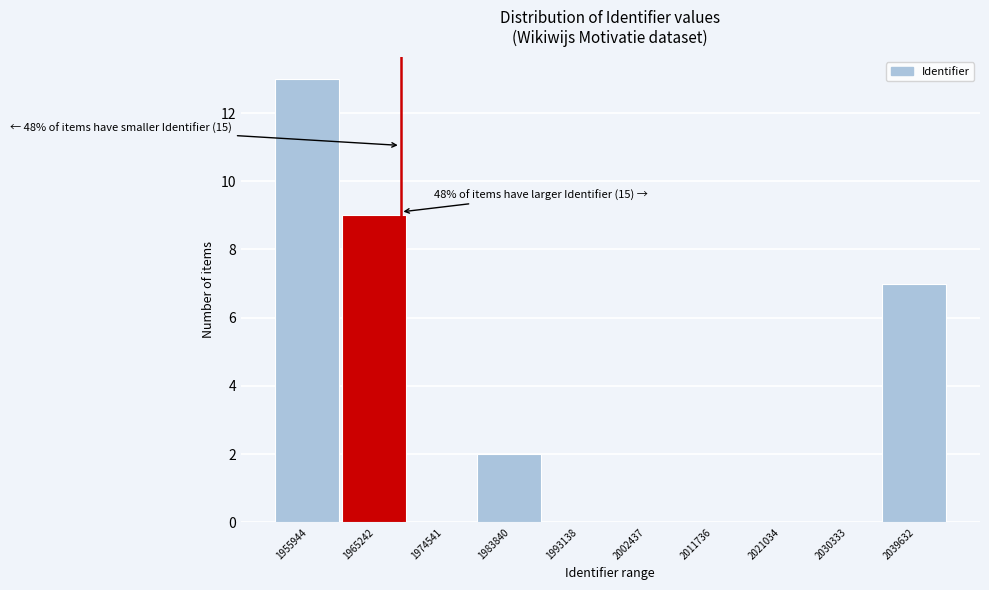

Reading left to right, transcribe all the data shown in this chart.

1955944=13	1965242=9	1974541=0	1983840=2	1993138=0	2002437=0	2011736=0	2021034=0	2030333=0	2039632=7